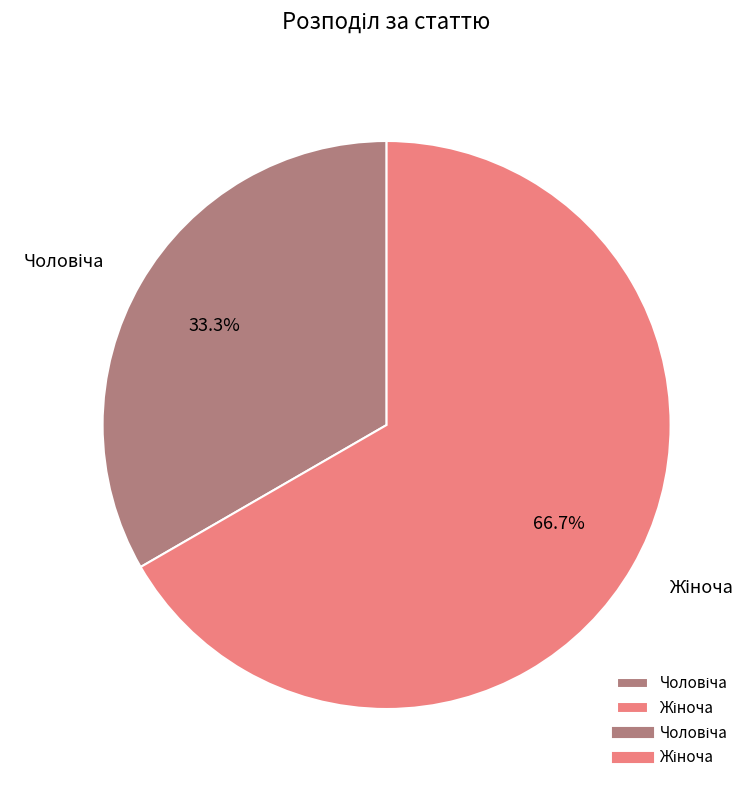

Does any single category account for the majority?

Yes